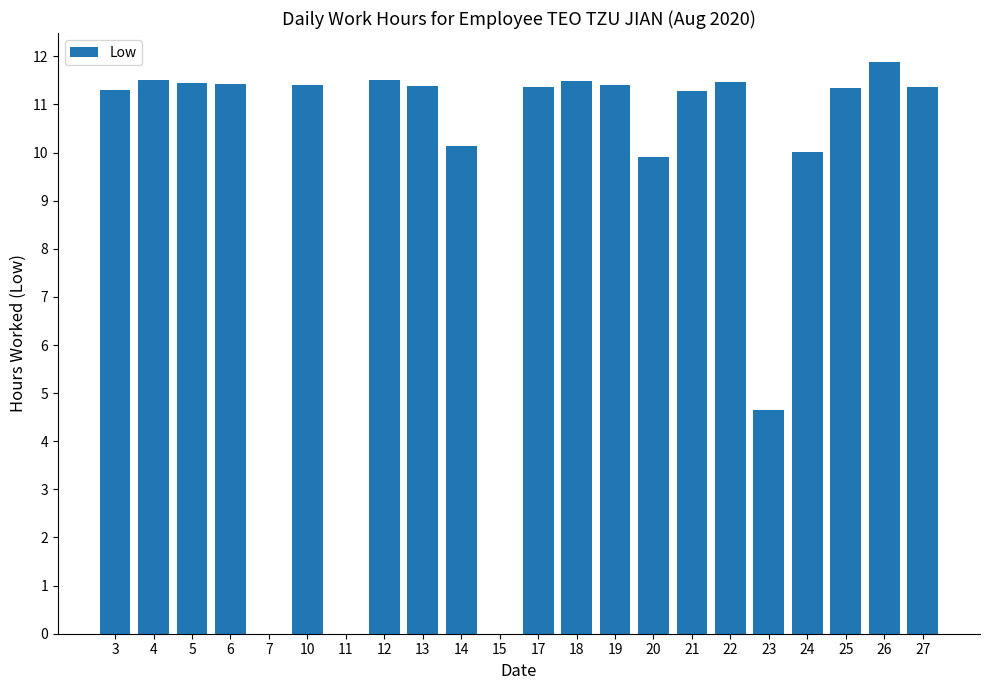

What is the average value?

9.4